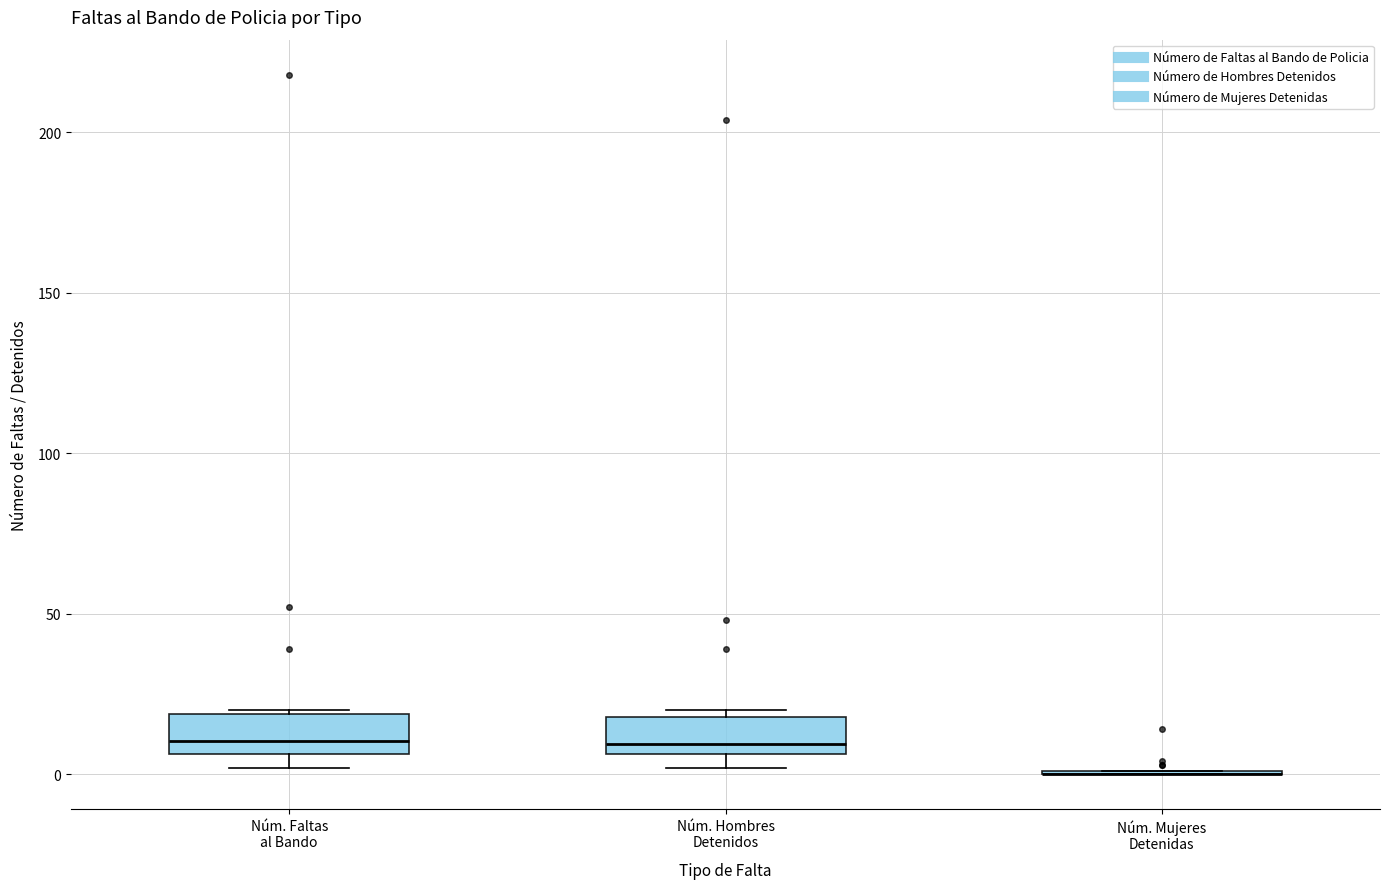

Reading left to right, transcribe this box plot: for each box, give where its median line is, the range the box spans, and where its two whiskers end, as read against the y-axis. The values are not printed on the chart, so give them approximately, as read against the axis.

Núm. Faltas al Bando: median 10, box 5 to 20, whiskers 0 to 20
Núm. Hombres Detenidos: median 10, box 5 to 20, whiskers 0 to 20 (just above the box's upper edge)
Núm. Mujeres Detenidas: box collapsed to a line at 0, whiskers 0 to 0